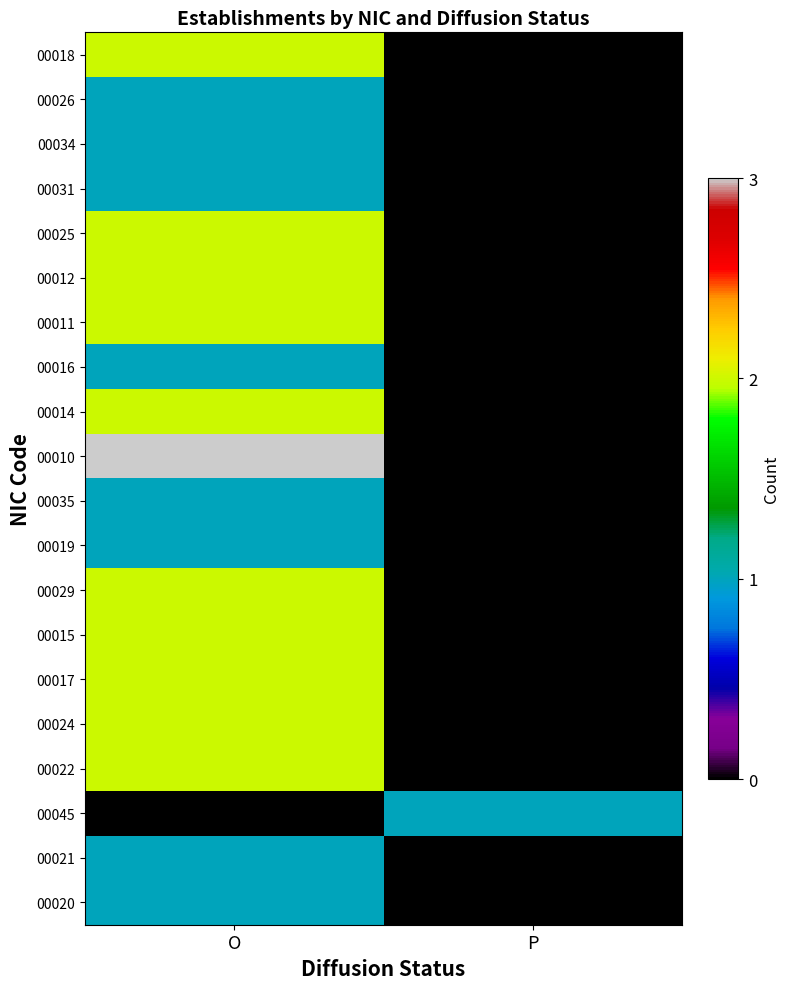

What is the total value across all series at O?

31